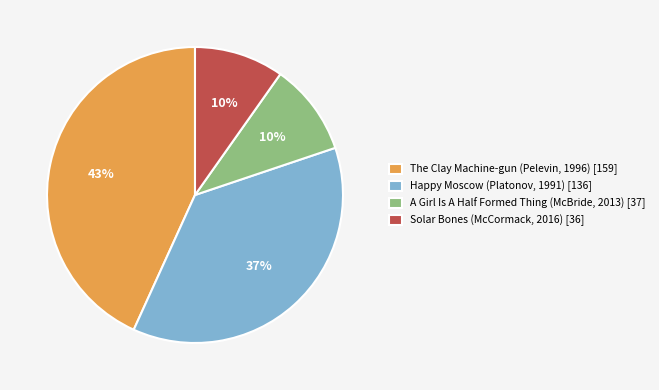

Do Happy Moscow (Platonov, 1991) and The Clay Machine-gun (Pelevin, 1996) together represent more than half of the pie?

Yes